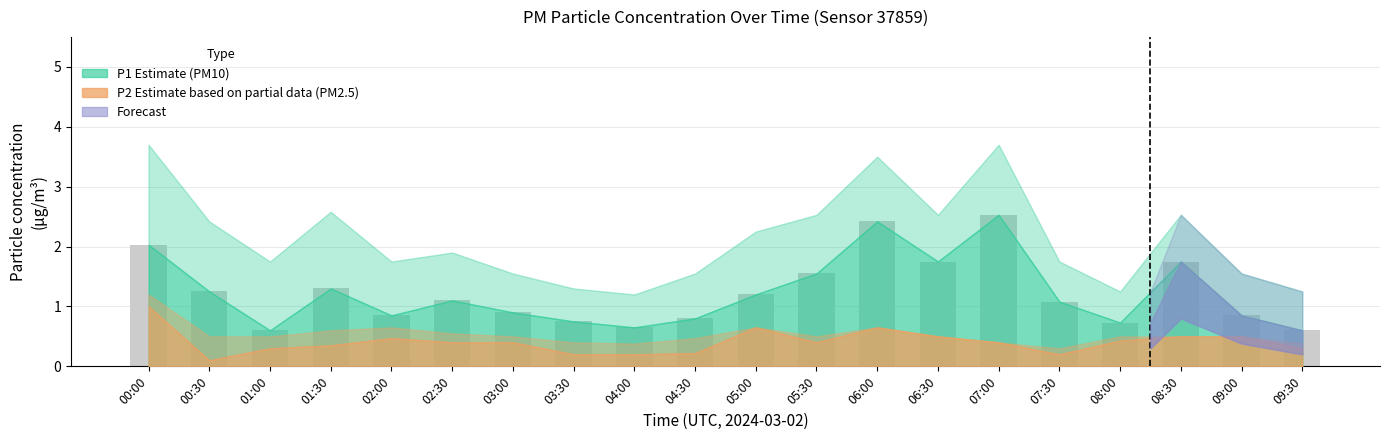

What is the label of the 6th bar from the left?

02:30